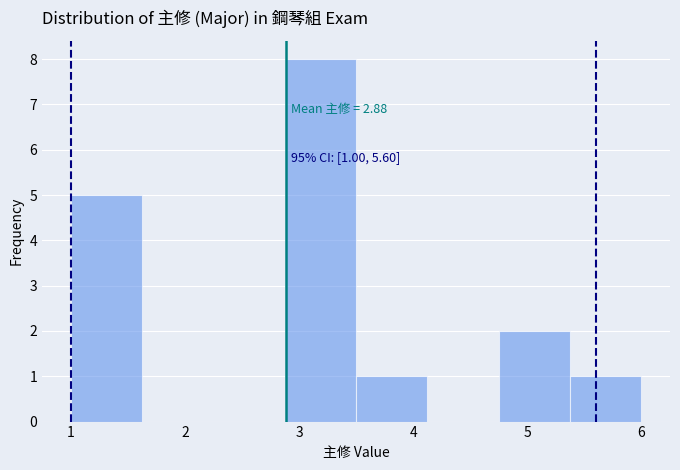

Which range on the x-axis has the tallest bar?

2.9 to 3.5